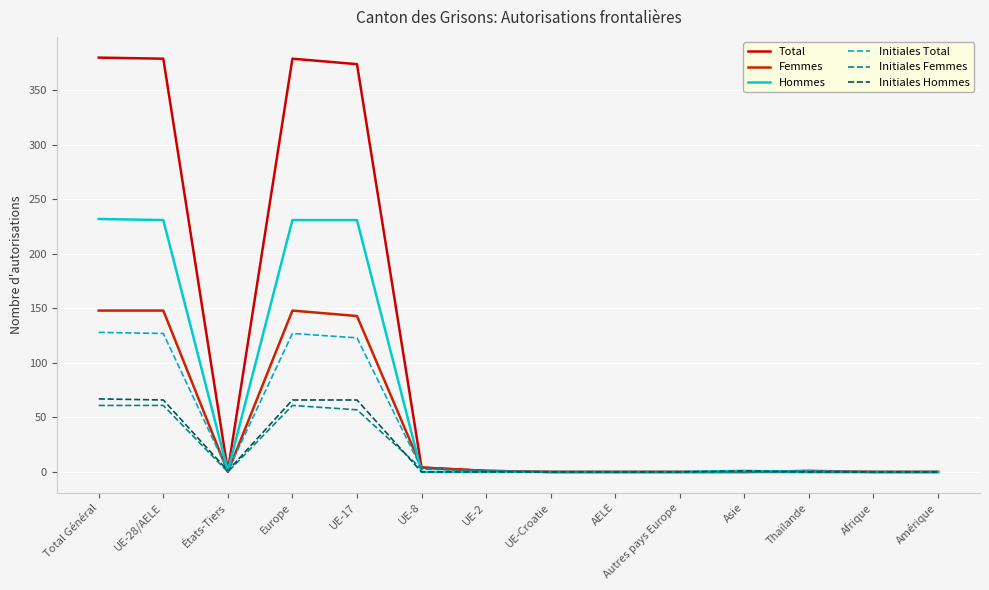

What is the sum of all Initiales Total values?

511